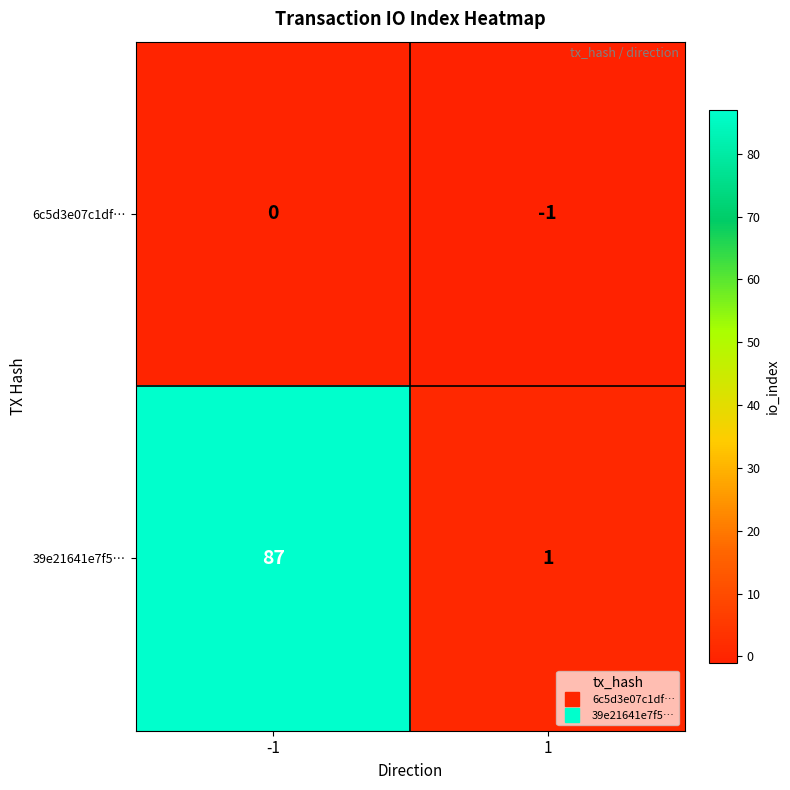

What is the difference between the highest and lowest values at -1?

87